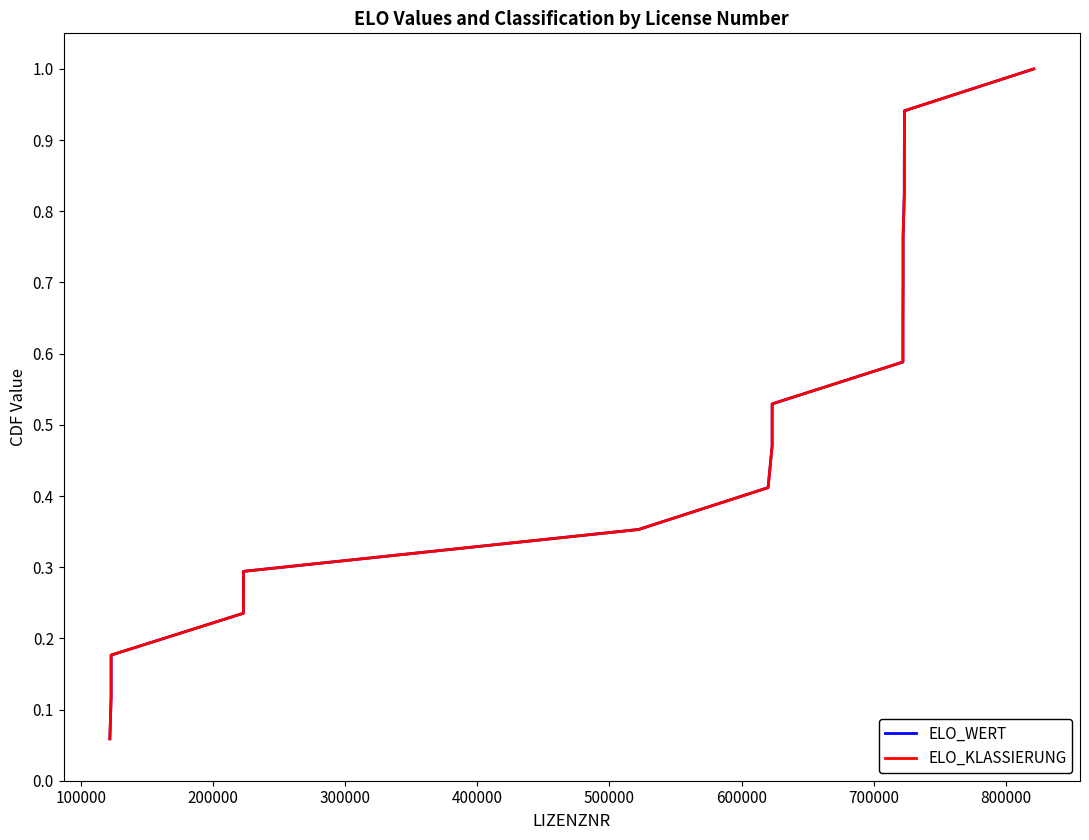

True or false: ELO_KLASSIERUNG and ELO_WERT intersect in this chart.

False